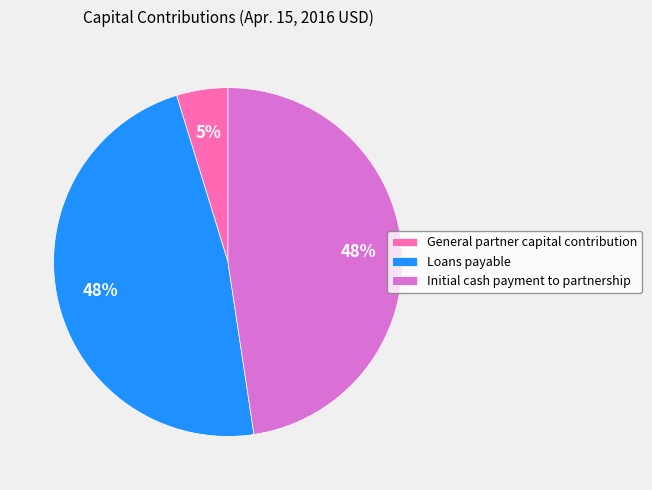

Does General partner capital contribution account for over 50% of the chart?

No